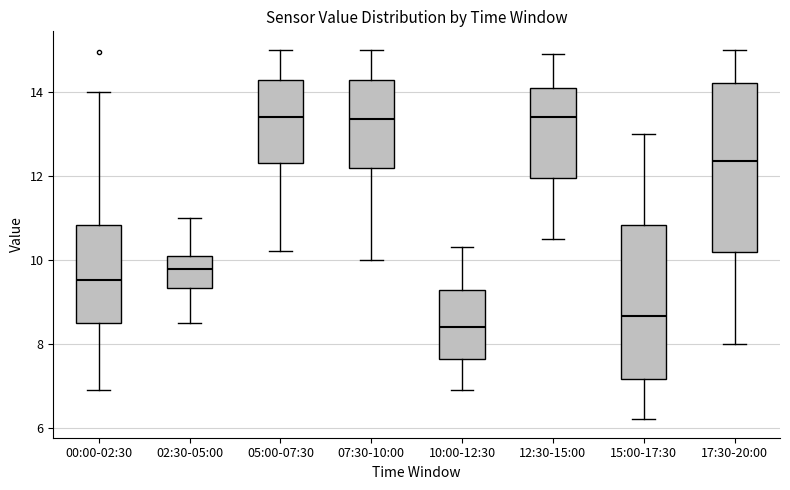

Reading left to right, transcribe this box plot: for each box, give where its median line is, the range the box spans, and where its two whiskers end, as read against the y-axis. The values are not printed on the chart, so give them approximately, as read against the axis.

00:00-02:30: median 9.6, box 8.4 to 10.8, whiskers 7.0 to 14.0
02:30-05:00: median 9.8, box 9.4 to 10.0, whiskers 8.6 to 11.0
05:00-07:30: median 13.4, box 12.4 to 14.2, whiskers 10.2 to 15.0
07:30-10:00: median 13.4, box 12.2 to 14.2, whiskers 10.0 to 15.0
10:00-12:30: median 8.4, box 7.6 to 9.2, whiskers 7.0 to 10.4
12:30-15:00: median 13.4, box 12.0 to 14.2, whiskers 10.6 to 15.0
15:00-17:30: median 8.6, box 7.2 to 10.8, whiskers 6.2 to 13.0
17:30-20:00: median 12.4, box 10.2 to 14.2, whiskers 8.0 to 15.0